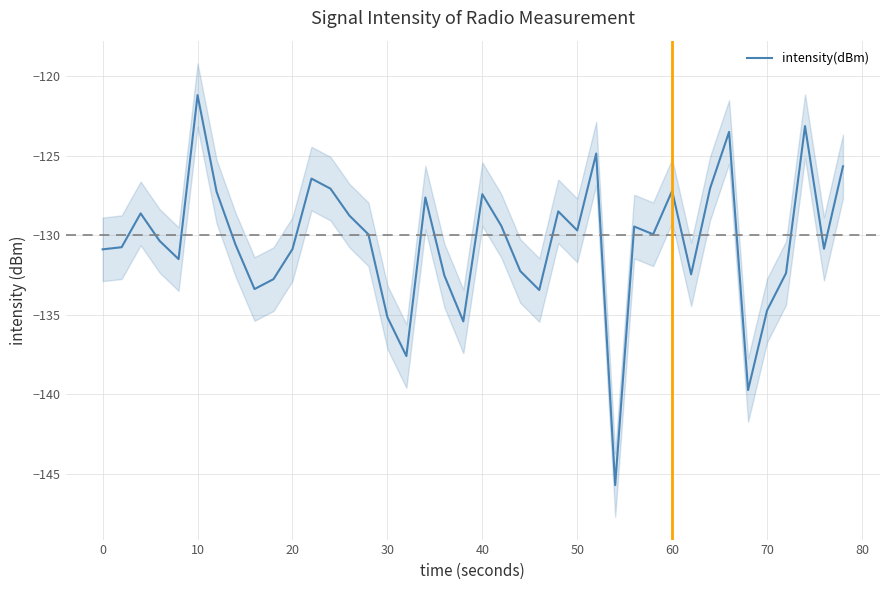

What is the difference between the maximum and minimum values?

24.5